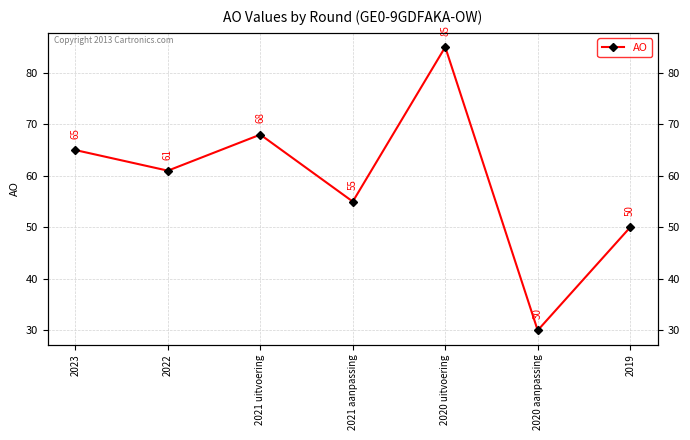

Where is the first local minimum?

2022